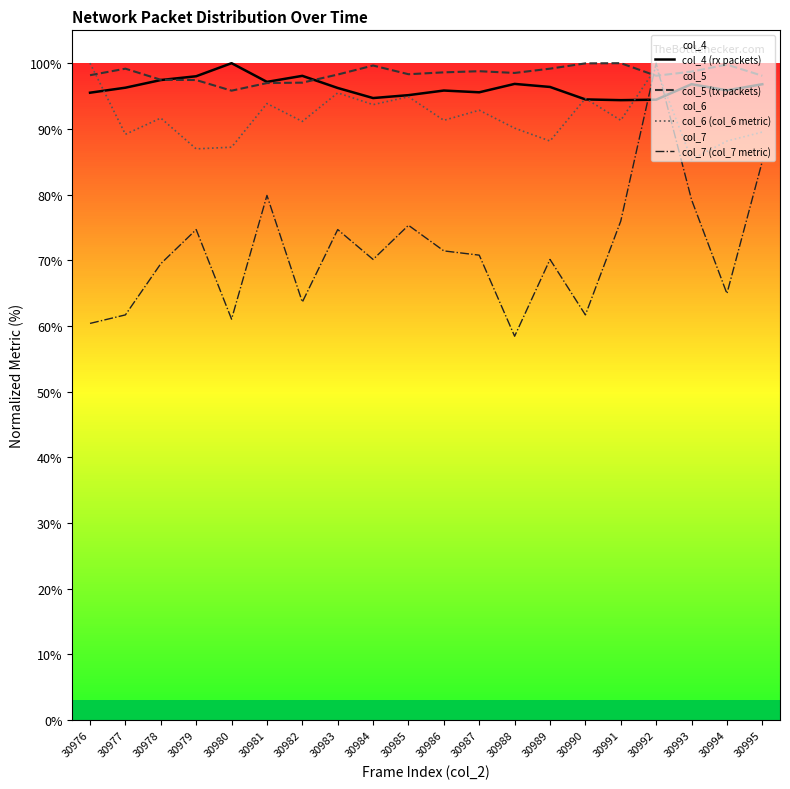

Where is the first local minimum for col_5 (tx packets)?

30980